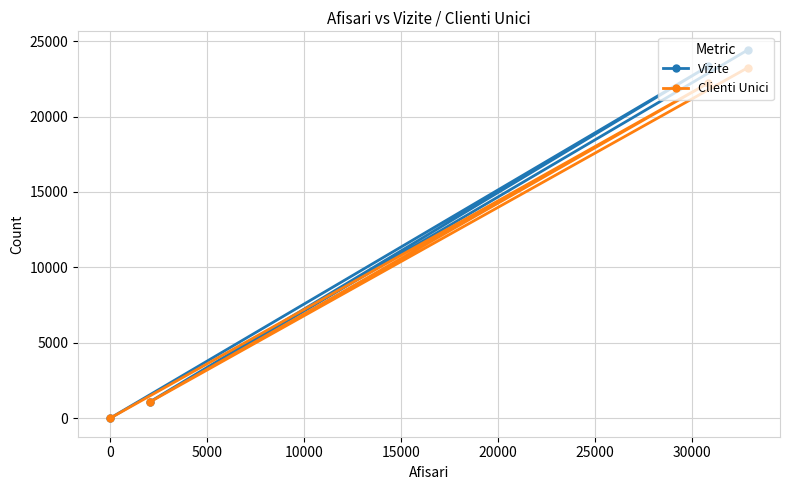

Which series has the widest spread of values?

Vizite